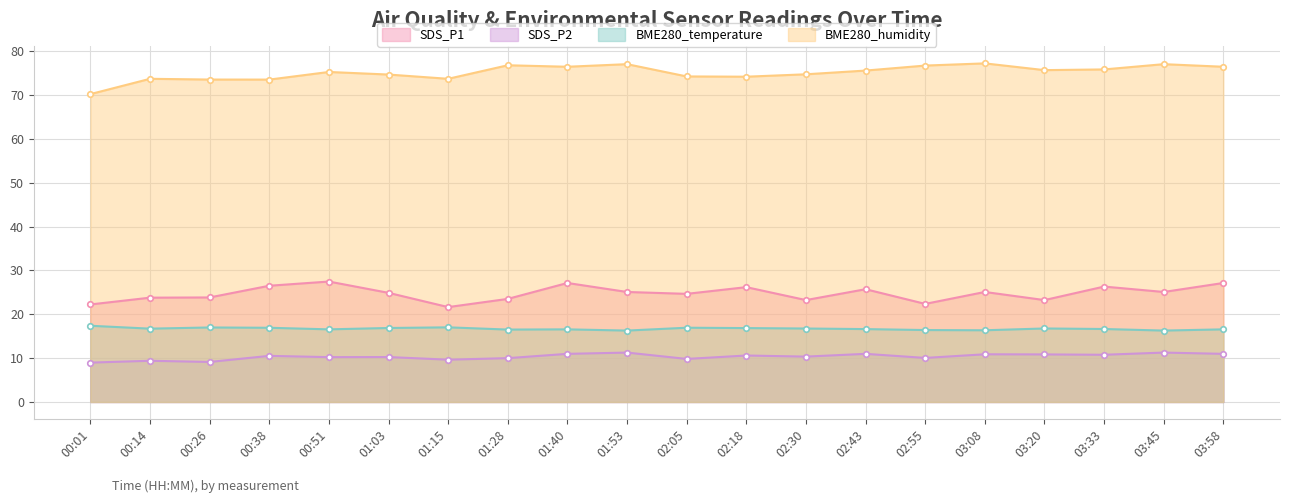

What is the sum of all BME280_temperature values?

334.1